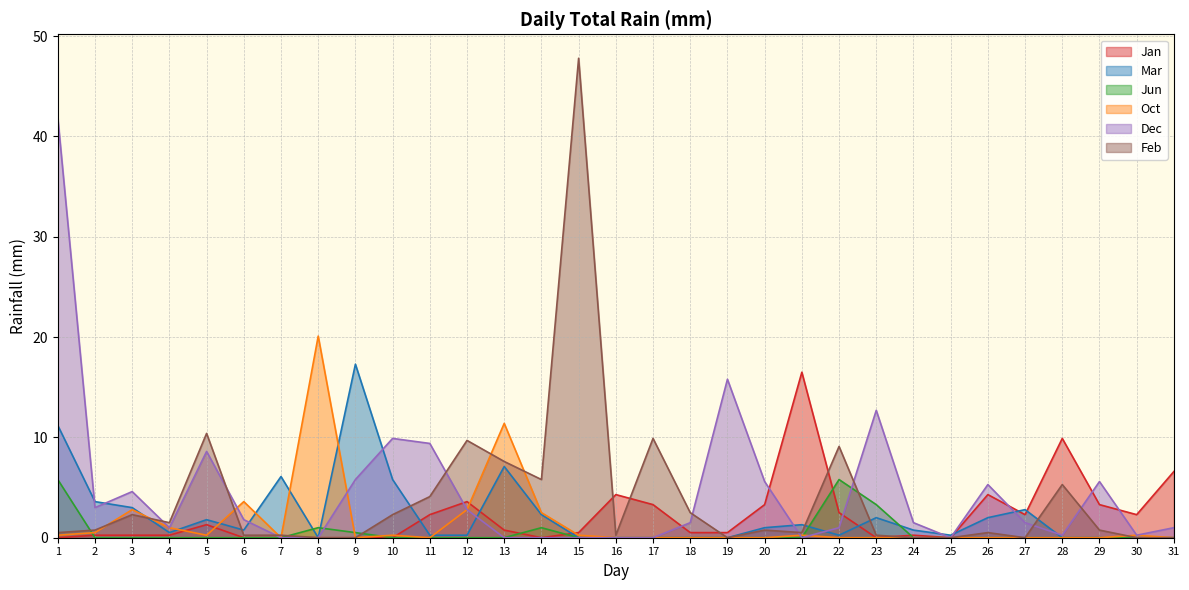

What is the value of the Oct point at the 3rd from the left?

2.8